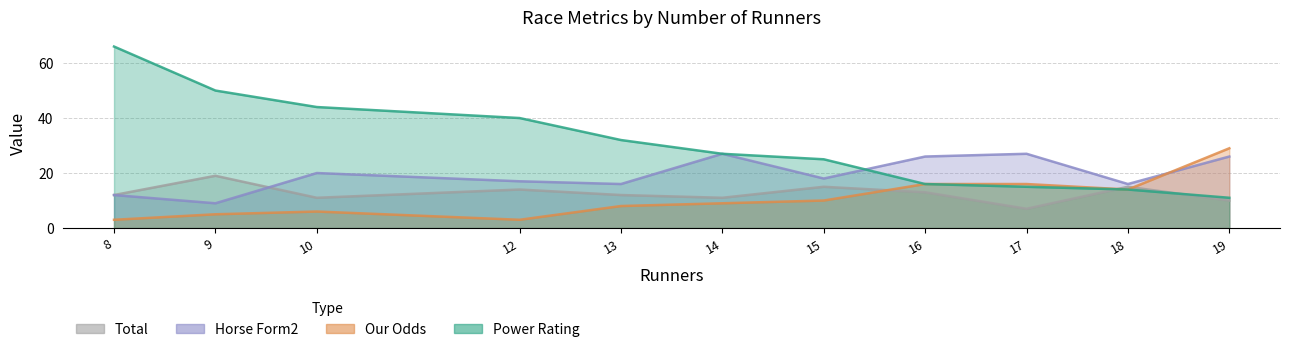

Where is Horse Form2 nearest to the value 18?

15